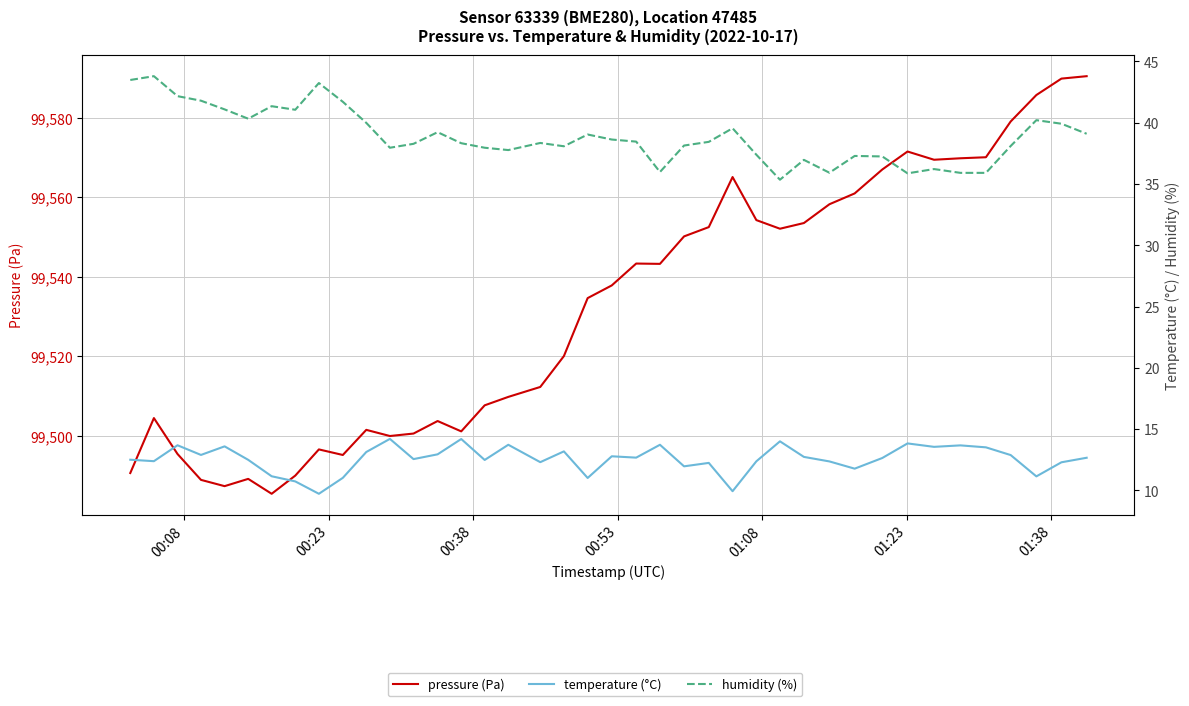

True or false: pressure (Pa) and temperature (°C) intersect in this chart.

False